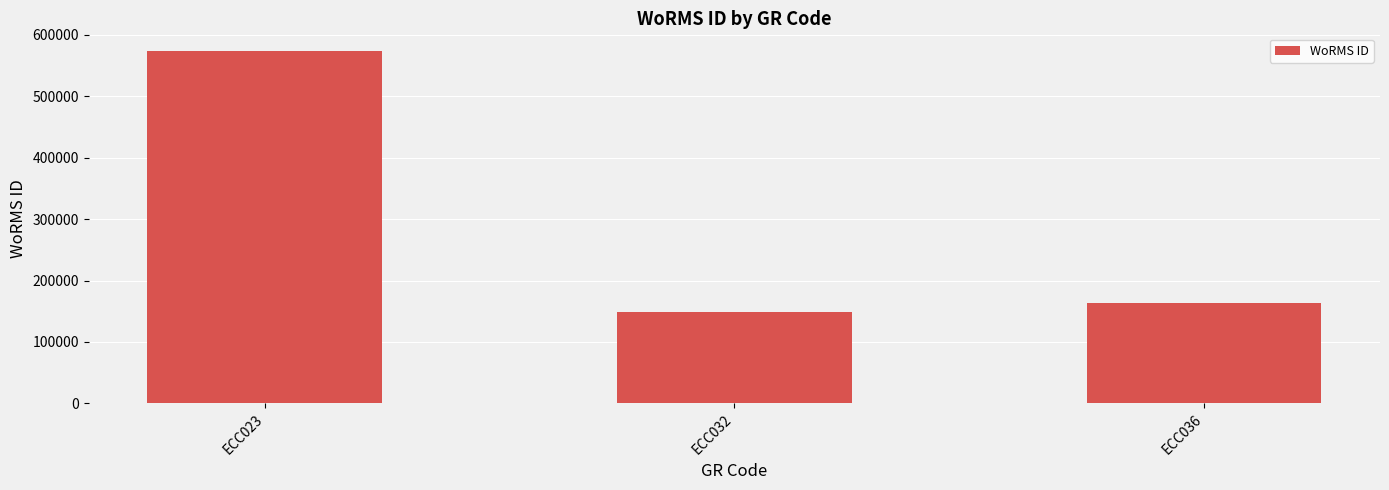

Approximately how many times larger is the value at ECC036 compared to ECC023?

0.3